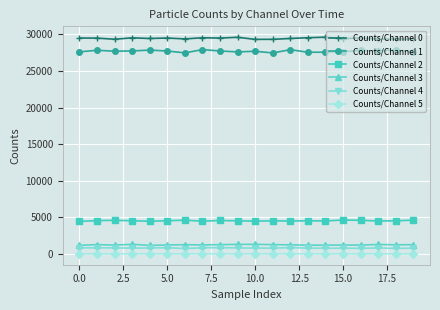

What is the highest value of the Counts/Channel 2 series?

4626